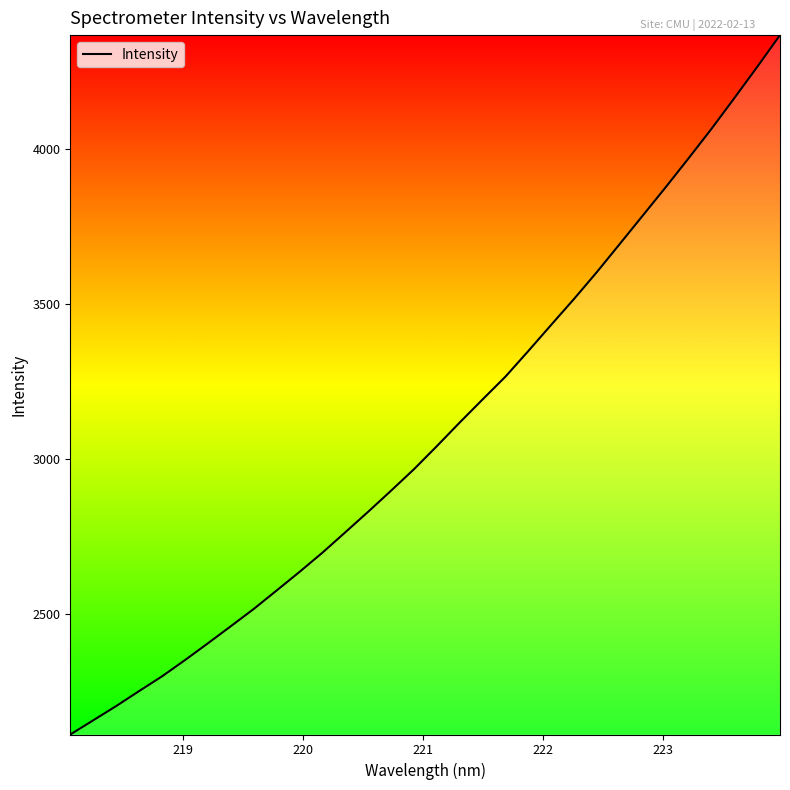

What is the difference between the second highest and second lowest values?

2105.2